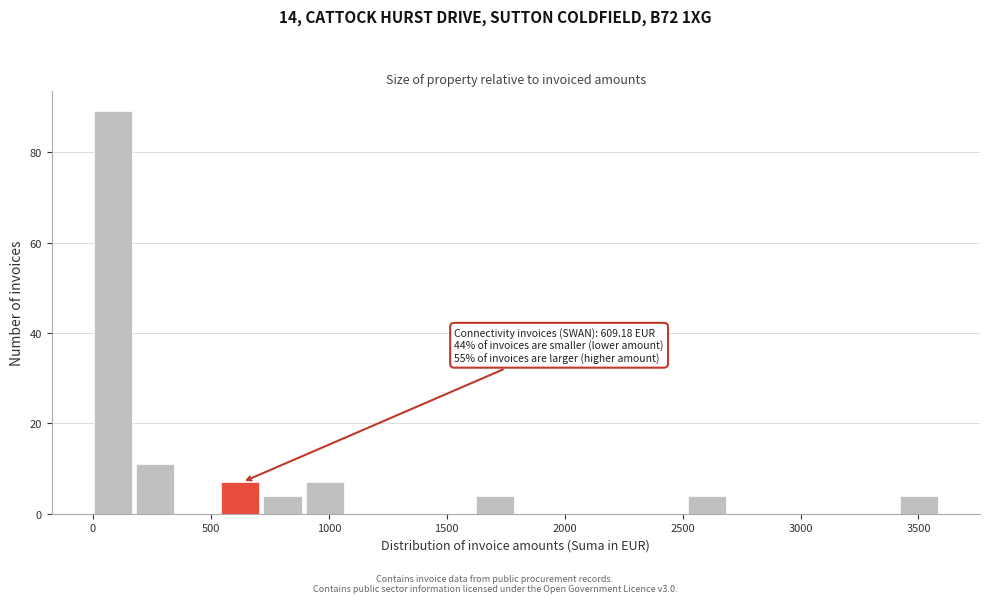

Around what value on the x-axis is the tallest bar? Give the approximate position of its centre, as read against the axis.

100